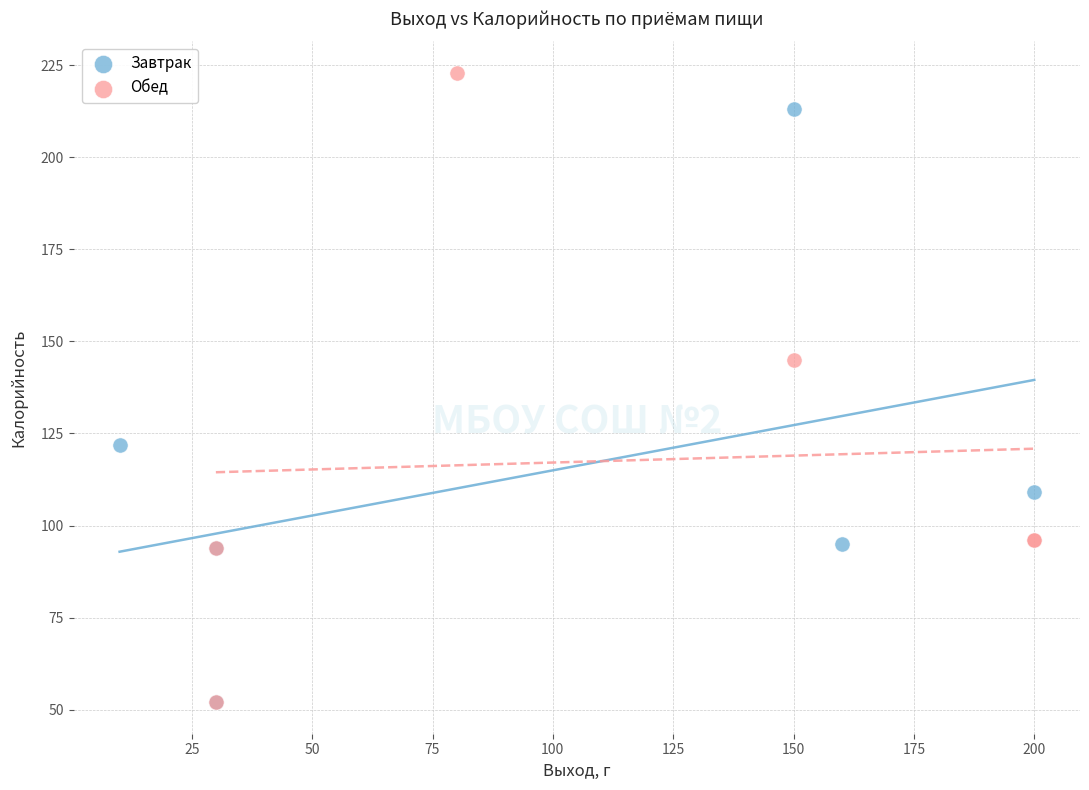

Which series contains the highest Y value?

Обед